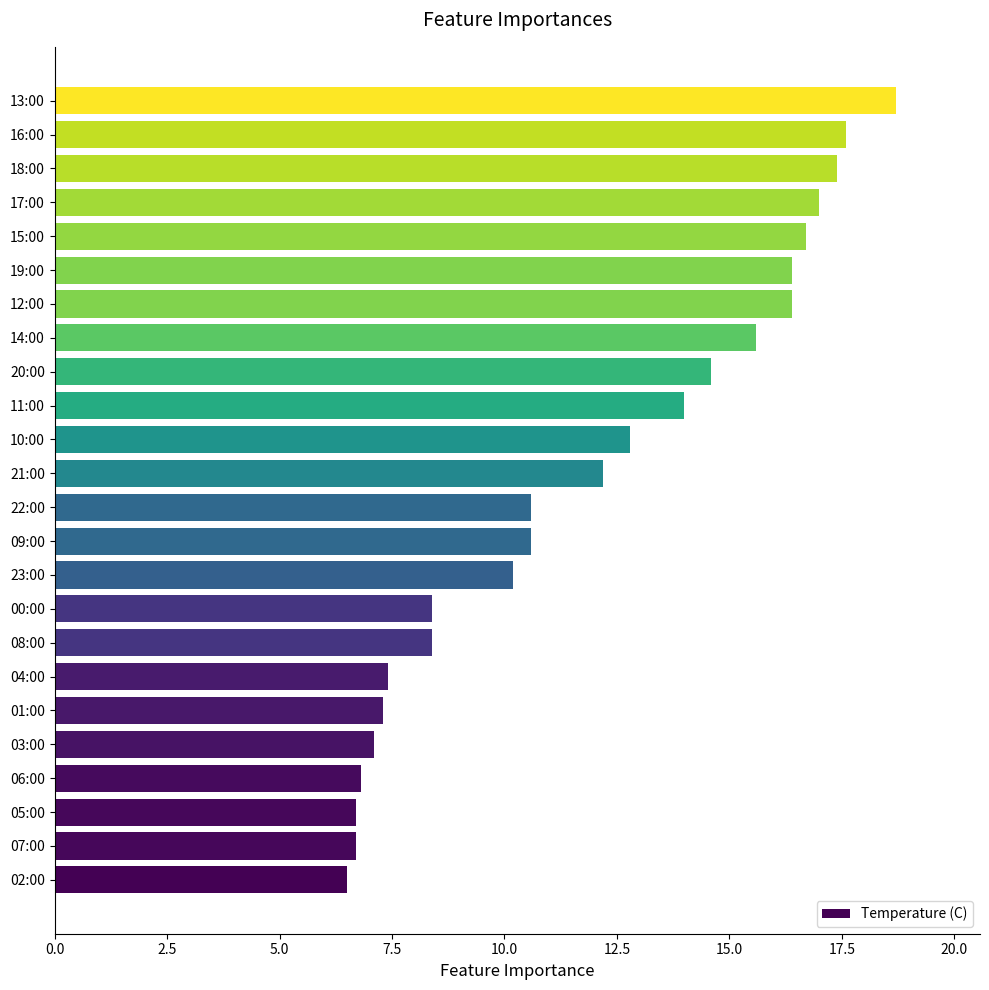

What is the average value?

11.9